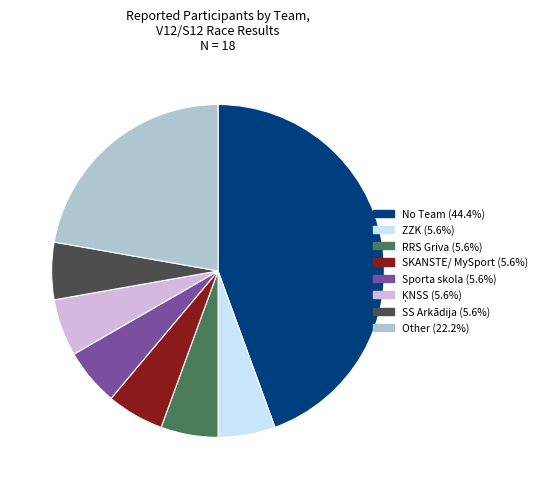

Is there a majority slice in this chart?

No